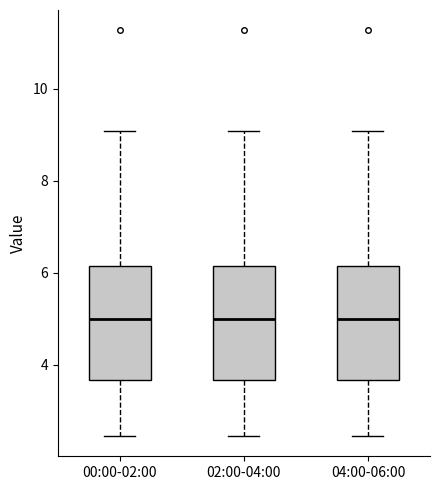

Reading left to right, read every box against the y-axis: the position of its median line, the range the box covers, and the ends of its whiskers. The values are not printed on the chart, so give them approximately, as read against the axis.

00:00-02:00: median 5.0, box 3.6 to 6.2, whiskers 2.4 to 9.0
02:00-04:00: median 5.0, box 3.6 to 6.2, whiskers 2.4 to 9.0
04:00-06:00: median 5.0, box 3.6 to 6.2, whiskers 2.4 to 9.0